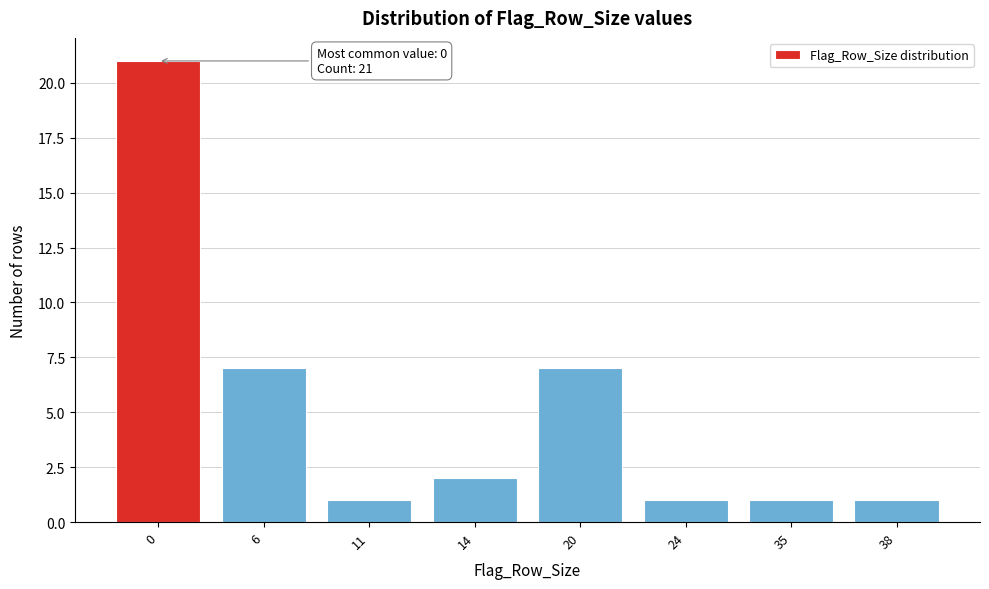

Reading left to right, transcribe all the data shown in this chart.

21	7	1	2	7	1	1	1